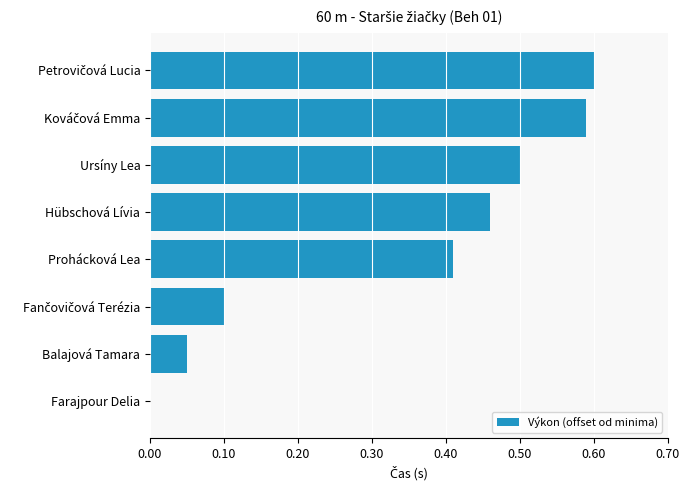

The value at Farajpour Delia is 0.2. True or false?

False